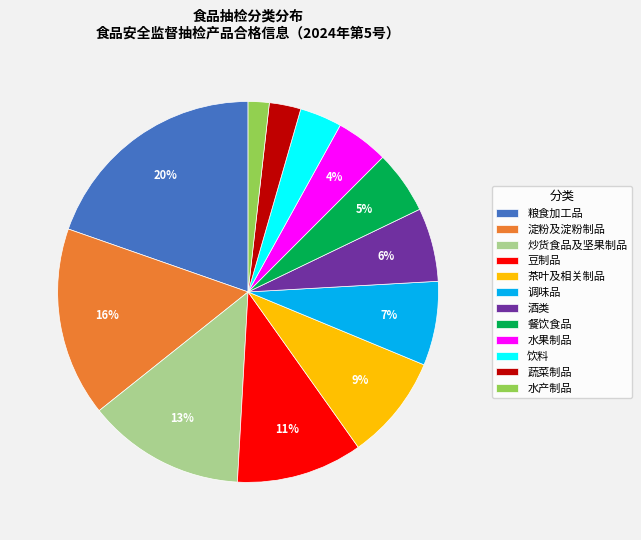

Is 蔬菜制品 the majority of the pie?

No